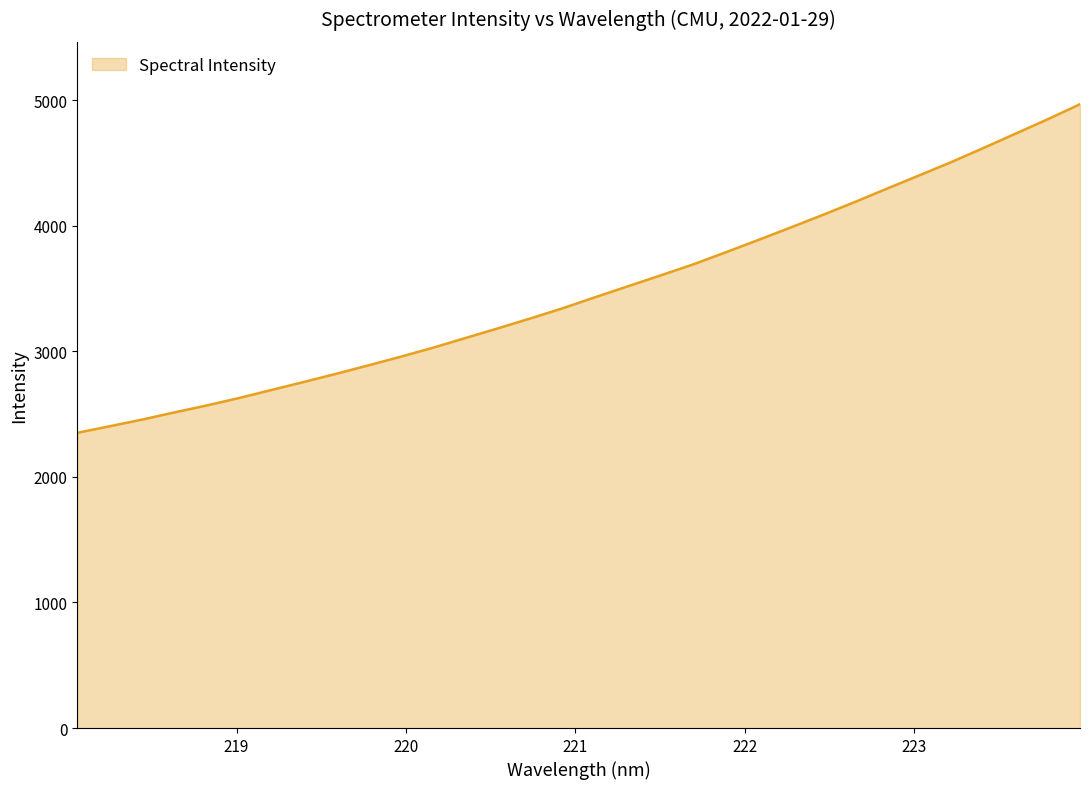

Does the chart have visible grid lines?

No